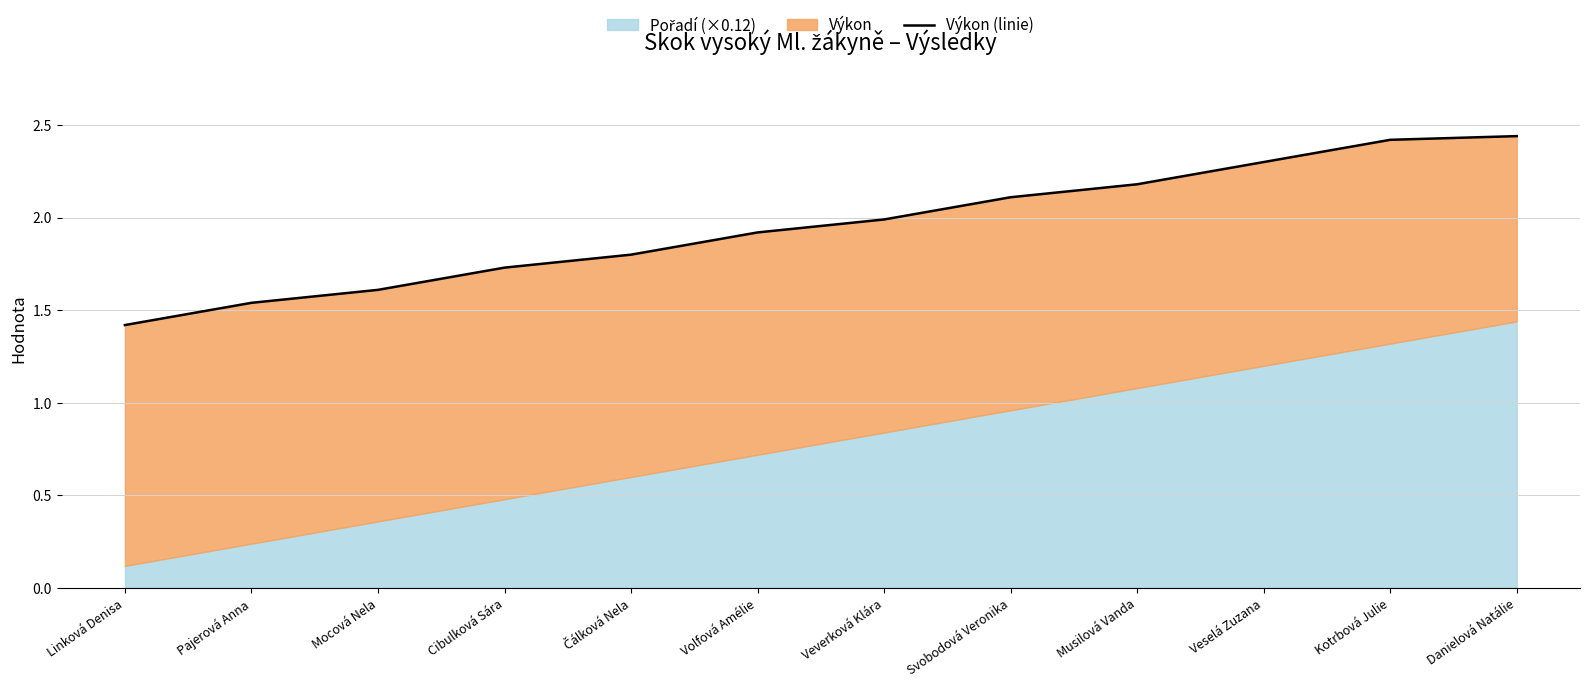

List the labels in order of value, smallest first.

Linková Denisa, Pajerová Anna, Mocová Nela, Cibulková Sára, Čálková Nela, Volfová Amélie, Veverková Klára, Svobodová Veronika, Musilová Vanda, Veselá Zuzana, Kotrbová Julie, Danielová Natálie